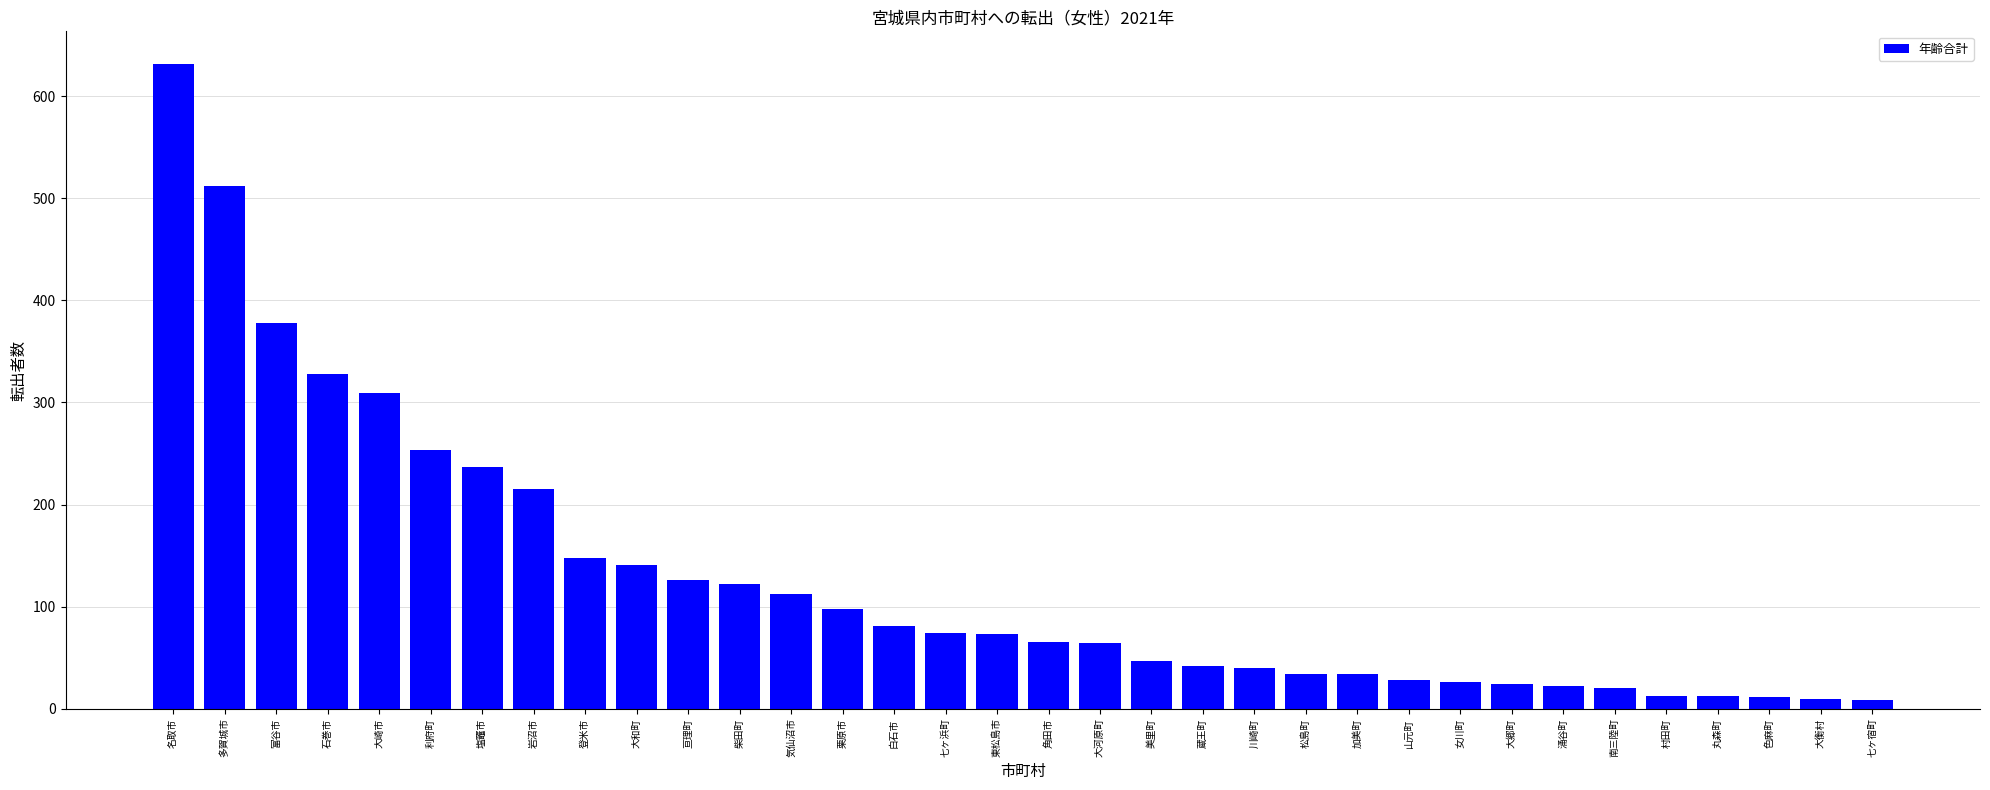

The value at 富谷市 is 378. True or false?

True